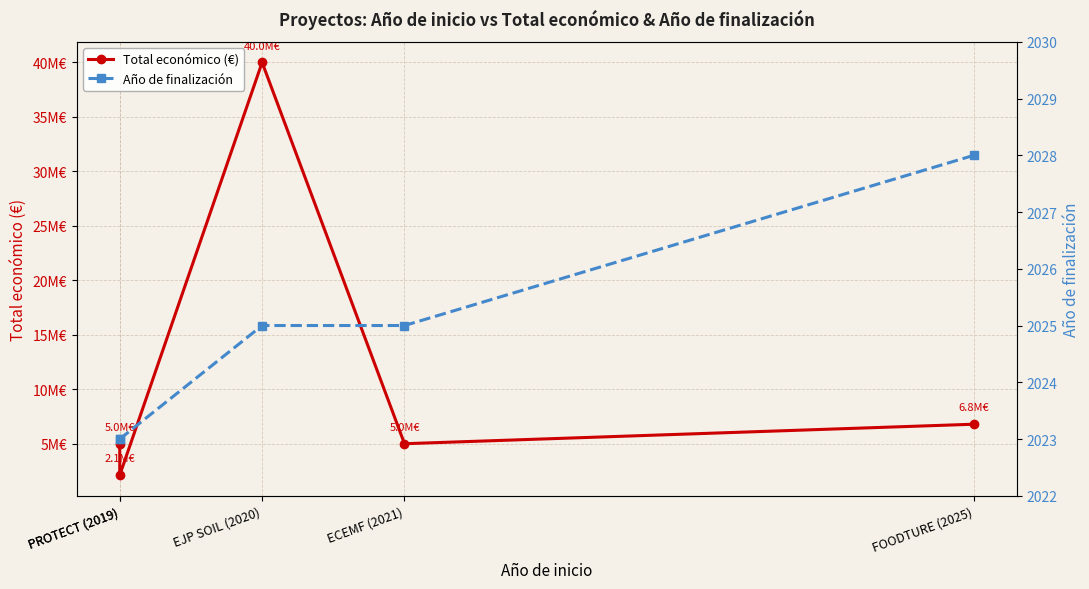

What is the difference between the highest and lowest values at PROTECT (2019)?

4997342